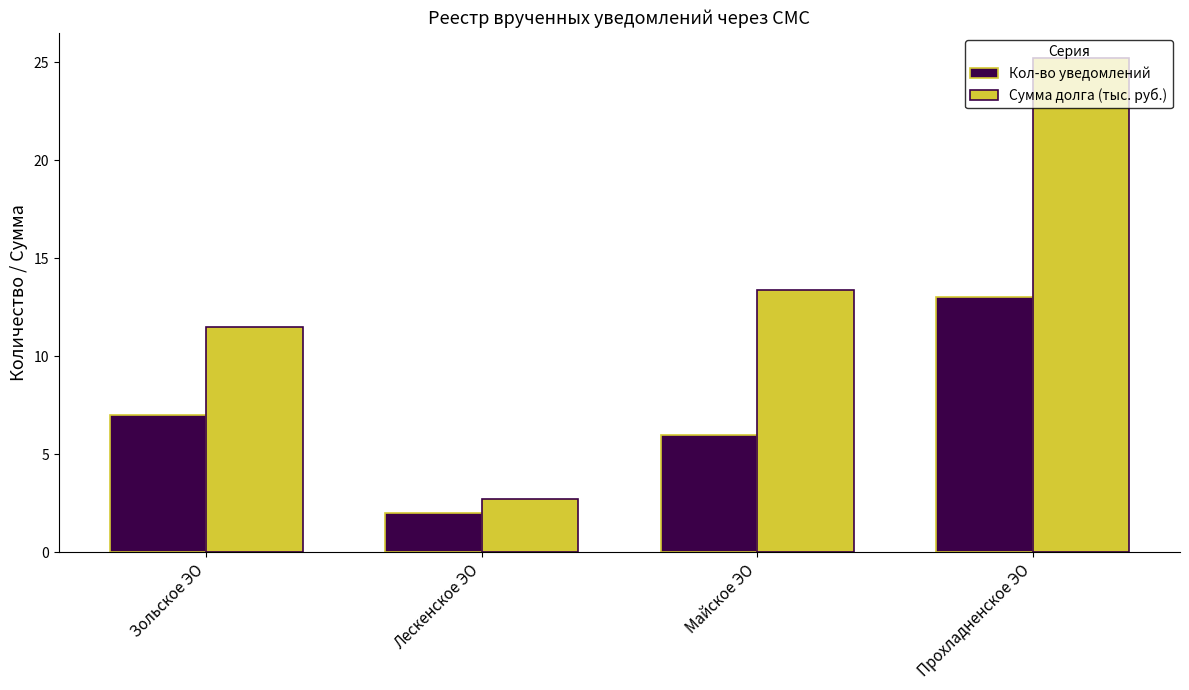

Reading right to left, transcribe all the data shown in this chart.

Кол-во уведомлений: Прохладненское ЭО=13.0	Майское ЭО=6.0	Лескенское ЭО=2.0	Зольское ЭО=7.0
Сумма долга (тыс. руб.): Прохладненское ЭО=25.2	Майское ЭО=13.4	Лескенское ЭО=2.7	Зольское ЭО=11.5